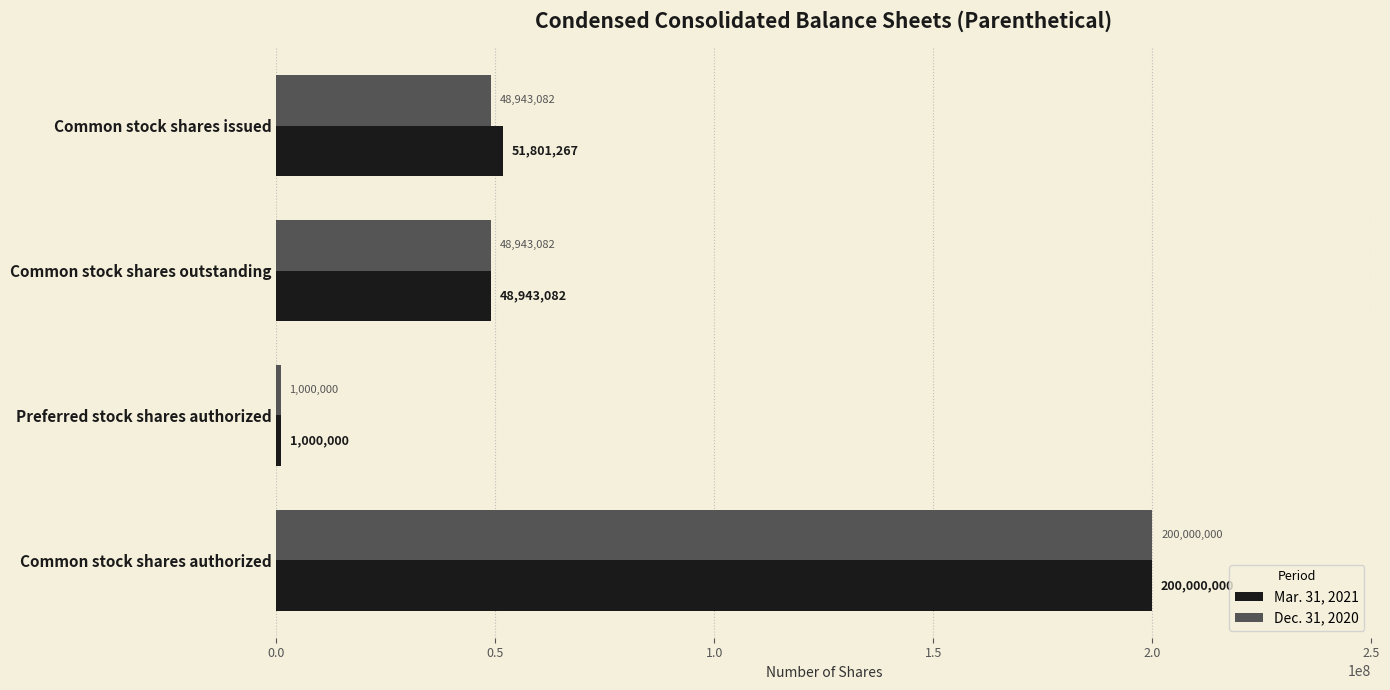

List the series in order of their overall mean, lowest first.

Dec. 31, 2020, Mar. 31, 2021